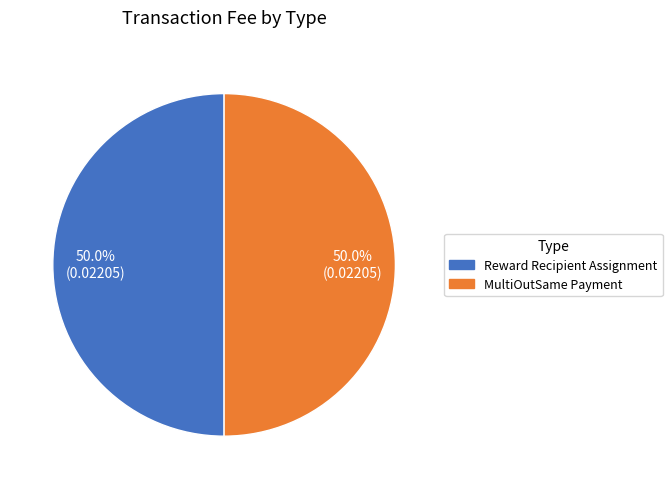

To the nearest percent, what is the average slice percentage?

50%